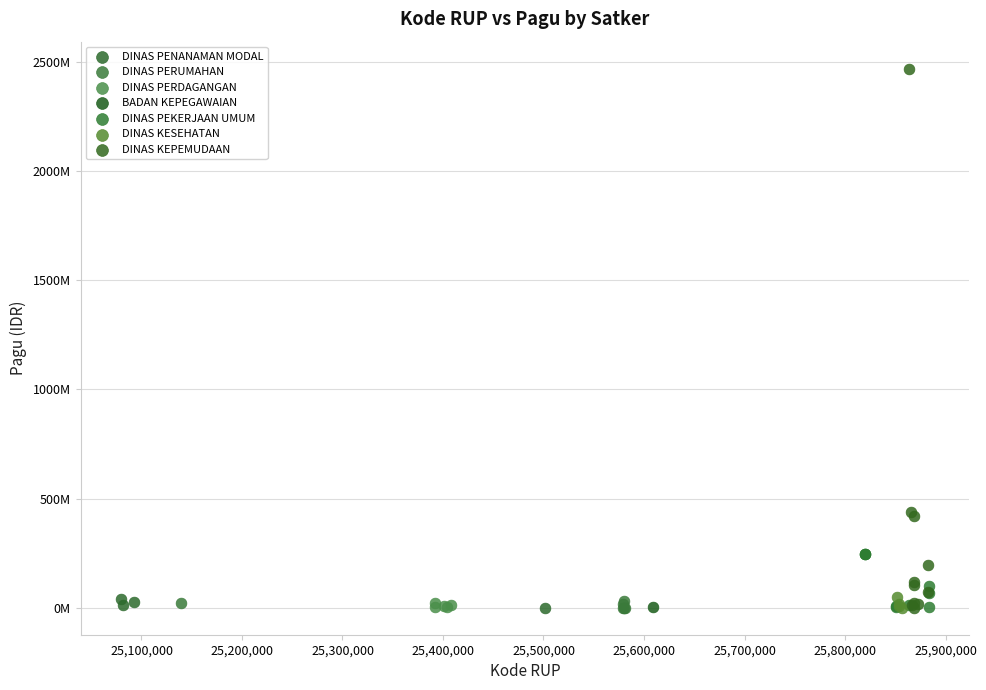

What are all the series names shown in the legend?

DINAS PENANAMAN MODAL, DINAS PERUMAHAN, DINAS PERDAGANGAN, BADAN KEPEGAWAIAN, DINAS PEKERJAAN UMUM, DINAS KESEHATAN, DINAS KEPEMUDAAN